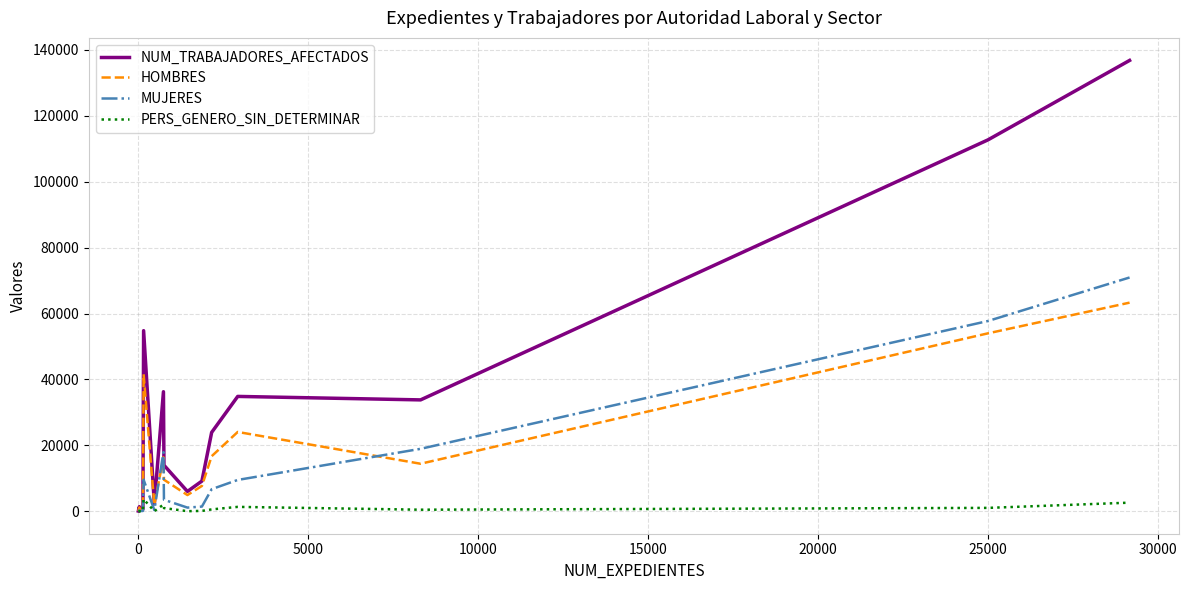

List the series in order of their peak value, lowest first.

PERS_GENERO_SIN_DETERMINAR, HOMBRES, MUJERES, NUM_TRABAJADORES_AFECTADOS